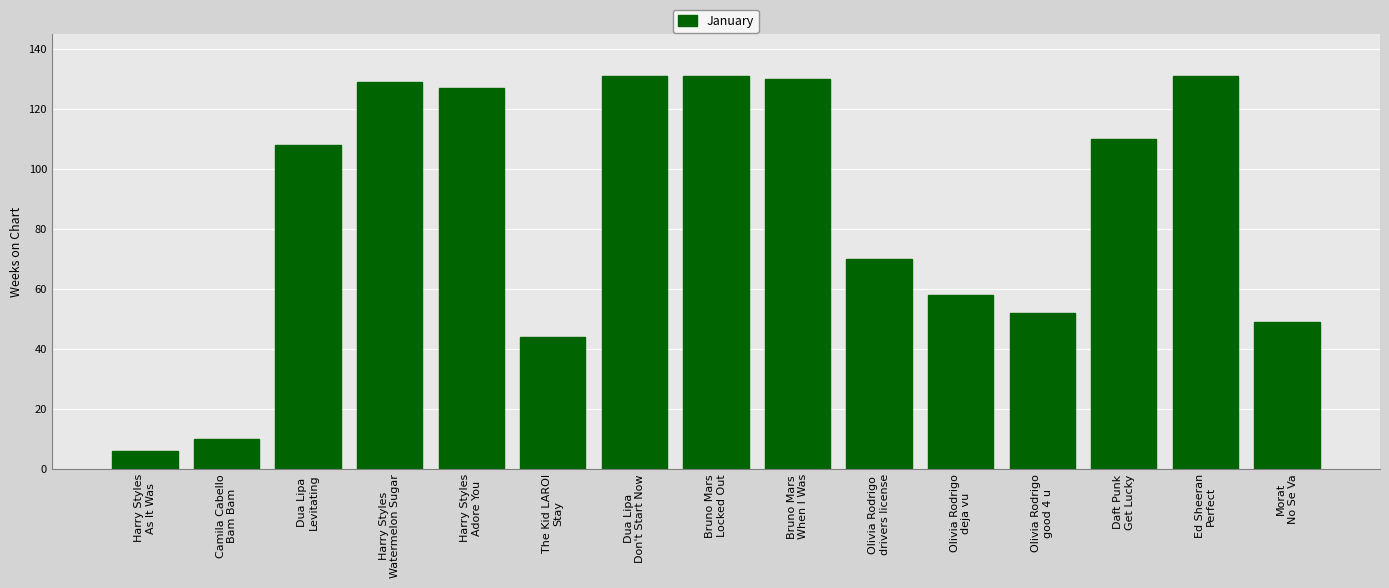

Reading left to right, extract all data points from this chart.

Harry Styles
As It Was=6	Camila Cabello
Bam Bam=10	Dua Lipa
Levitating=108	Harry Styles
Watermelon Sugar=129	Harry Styles
Adore You=127	The Kid LAROI
Stay=44	Dua Lipa
Don't Start Now=131	Bruno Mars
Locked Out=131	Bruno Mars
When I Was=130	Olivia Rodrigo
drivers license=70	Olivia Rodrigo
deja vu=58	Olivia Rodrigo
good 4 u=52	Daft Punk
Get Lucky=110	Ed Sheeran
Perfect=131	Morat
No Se Va=49